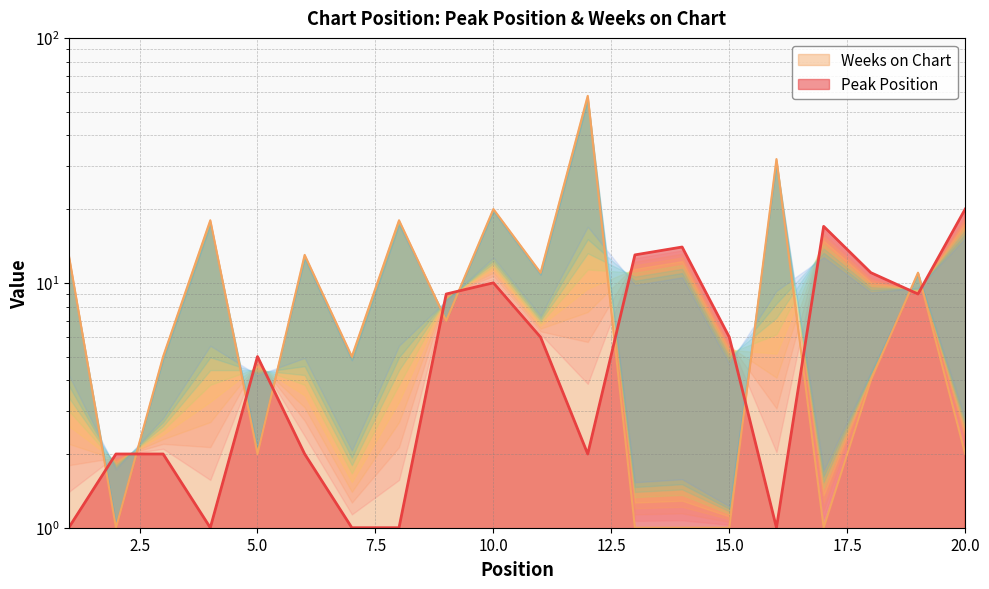

How many interior local peaks does the Weeks on Chart series have?

7